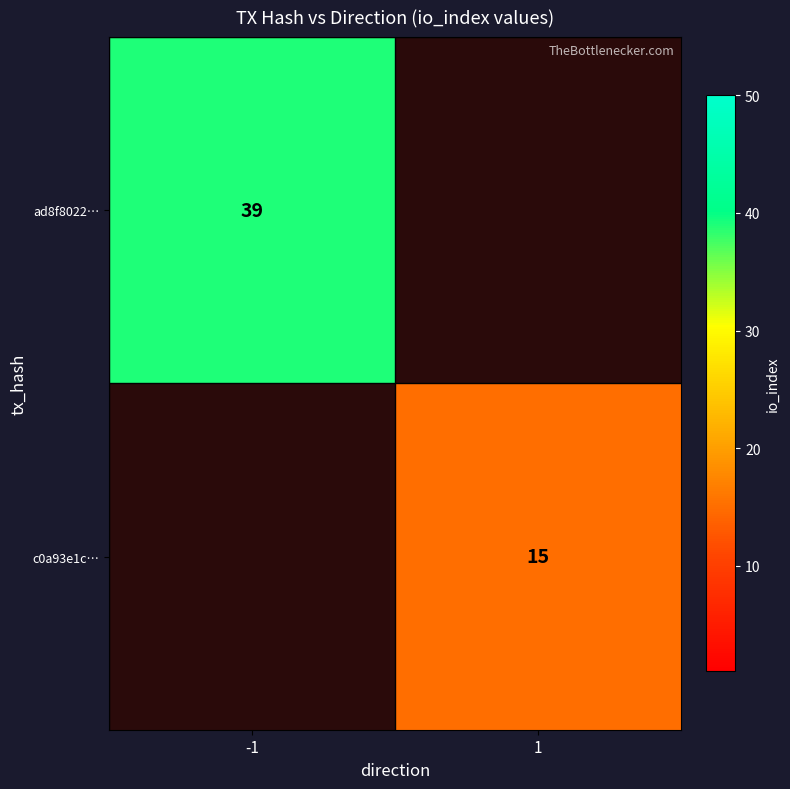

Is it true that c0a93e1c… equals 21 at 1?

False